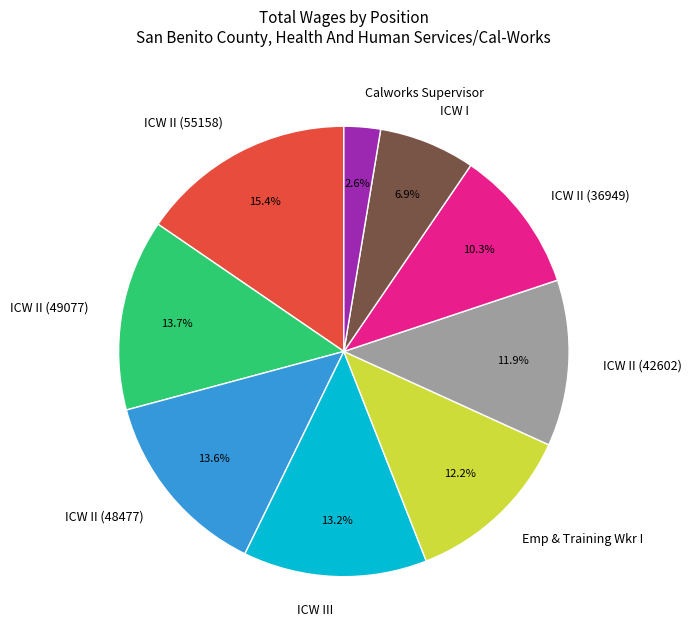

How much of the chart is everything except ICW II (42602)?

88.1%